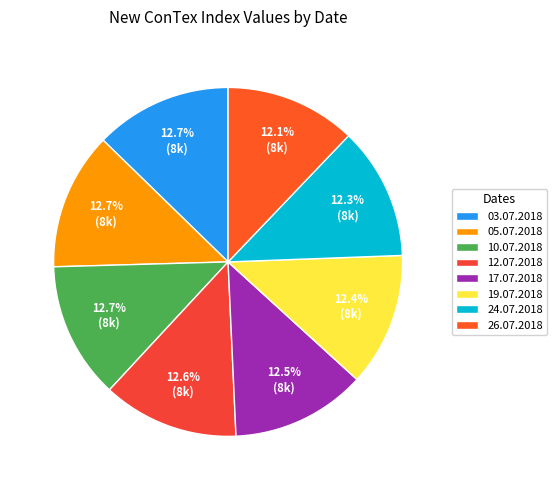

Which category has the biggest portion of the pie?

05.07.2018